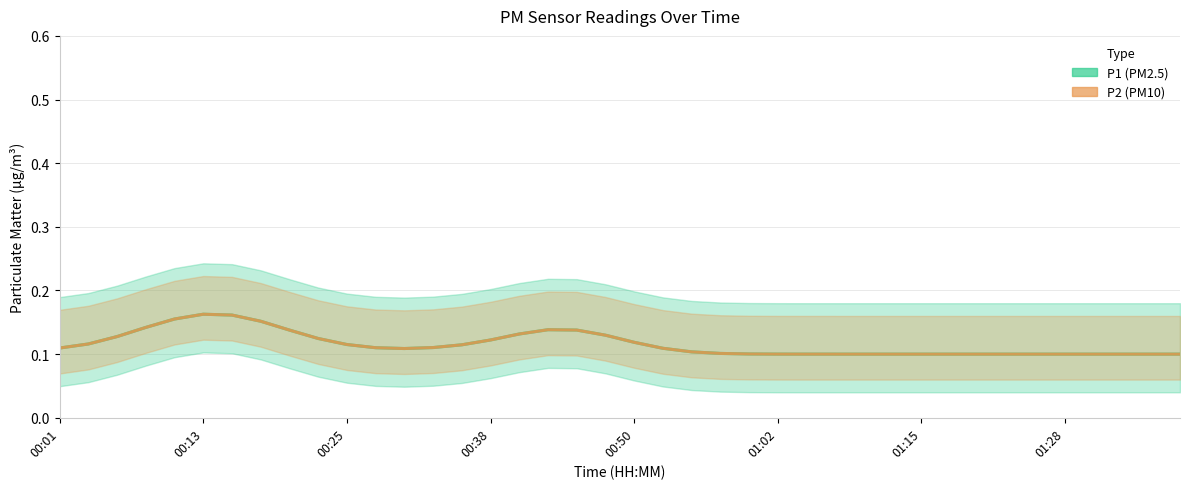

Does the chart display data point markers on the line(s)?

No